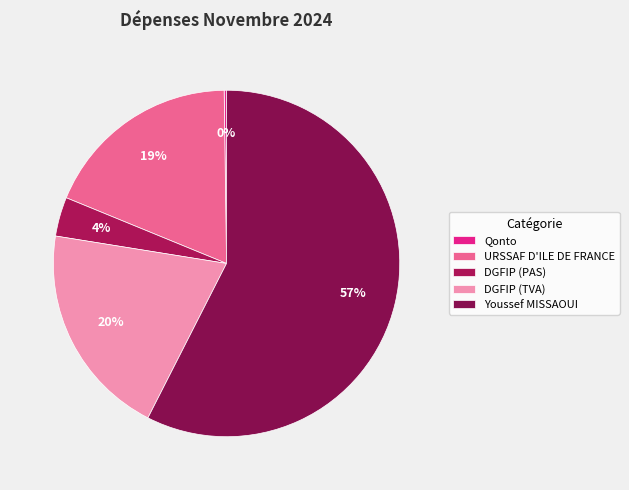

Rank the categories by value from lowest to highest.

Qonto, DGFIP (PAS), URSSAF D'ILE DE FRANCE, DGFIP (TVA), Youssef MISSAOUI